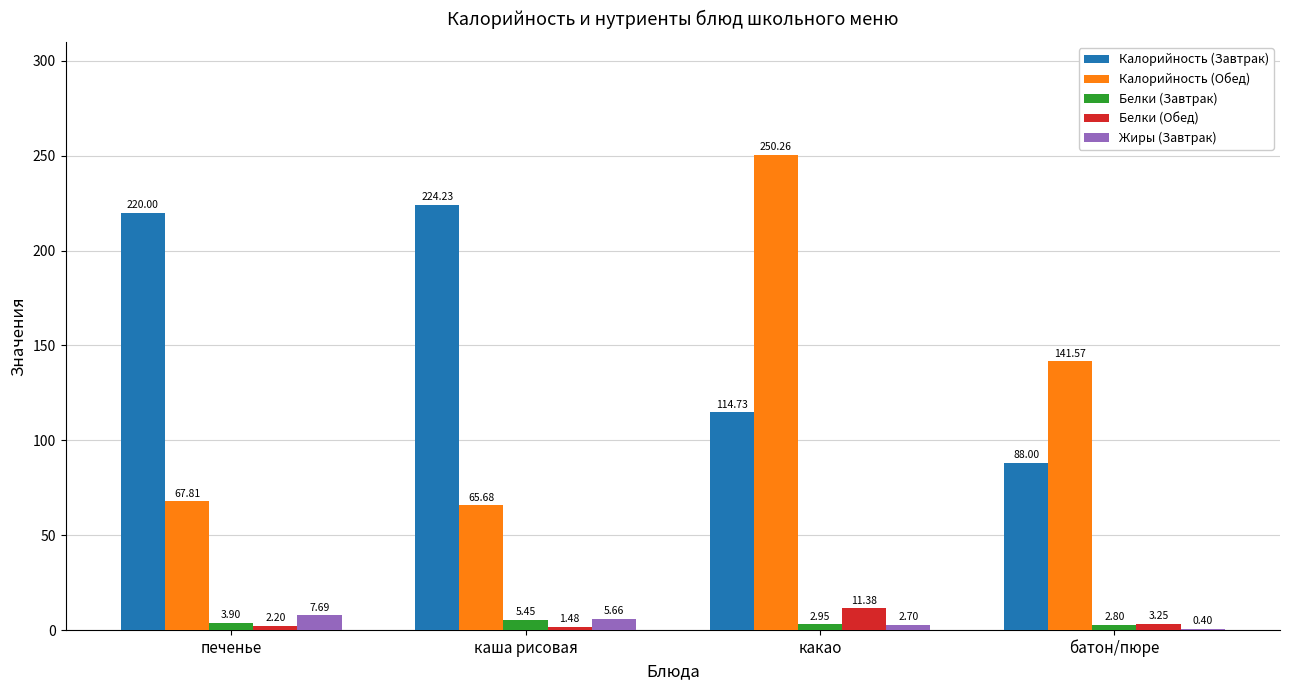

Which series changed the most between печенье and каша рисовая?

Калорийность (Завтрак)